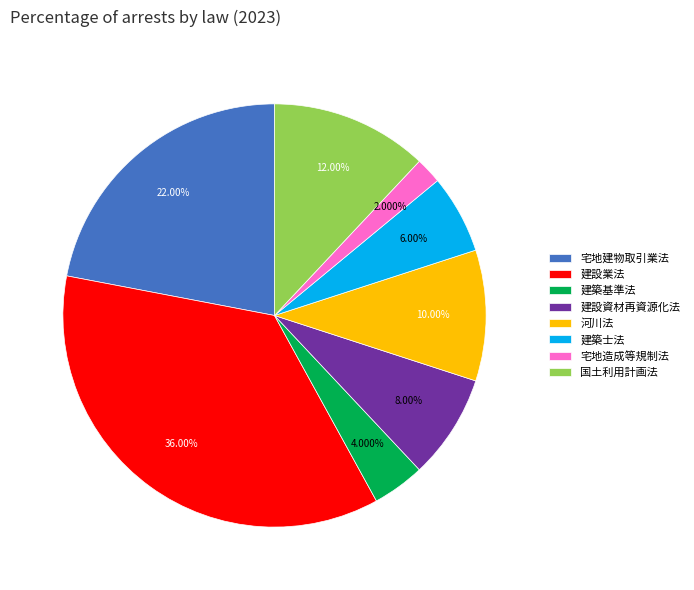

Approximately how many times larger is the value at 宅地建物取引業法 compared to 建築士法?

3.7